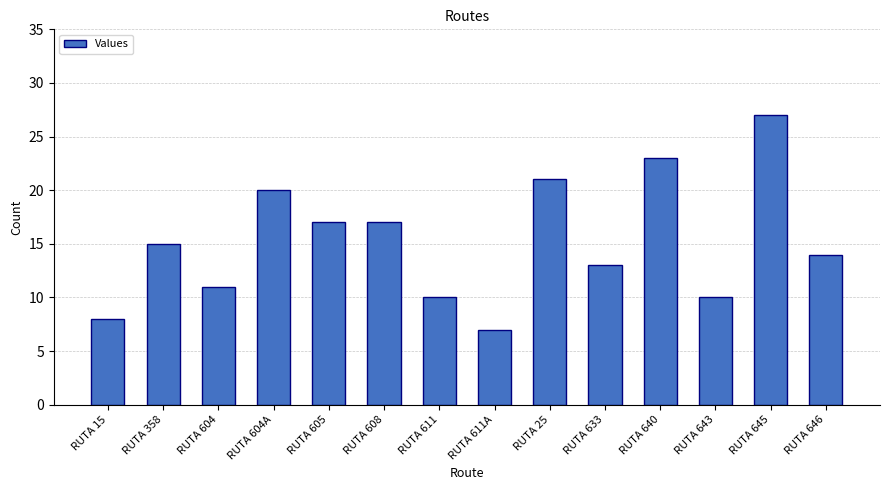

The value at RUTA 604 is 19. True or false?

False